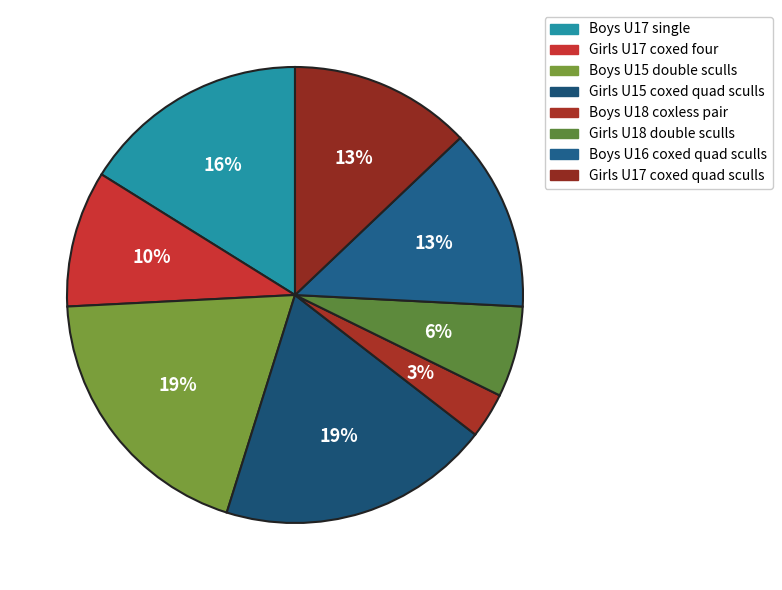

Is it true that Boys U17 single is 11% of the pie?

False